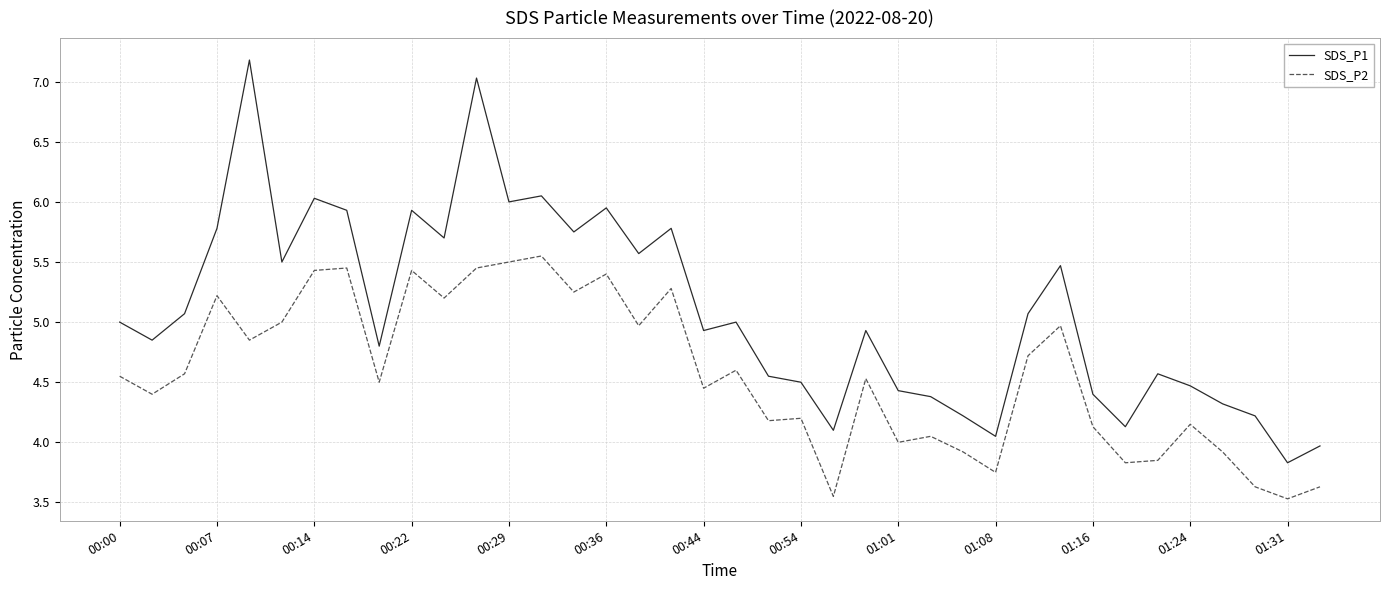

Which series has the widest spread of values?

SDS_P1